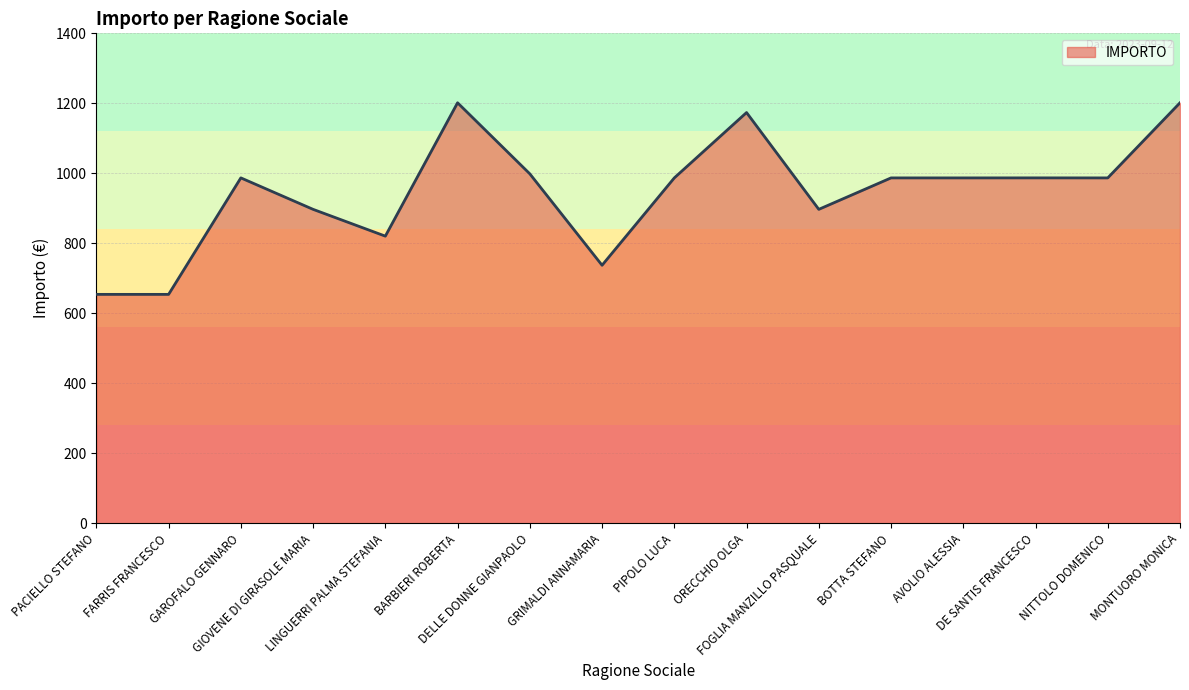

What is the difference between the maximum and minimum values?

547.5